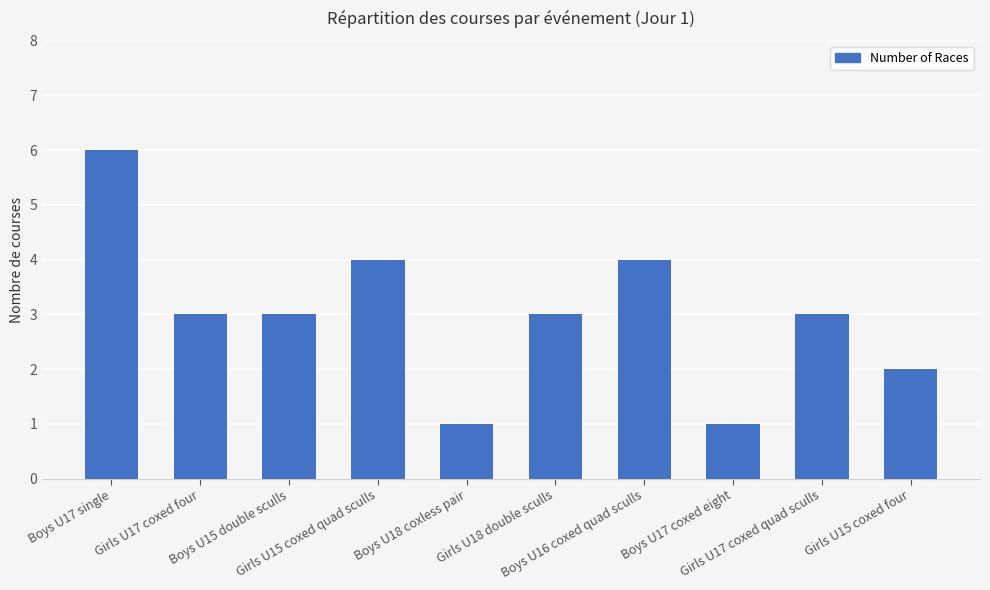

Is it true that the value at Boys U17 single is 6?

True